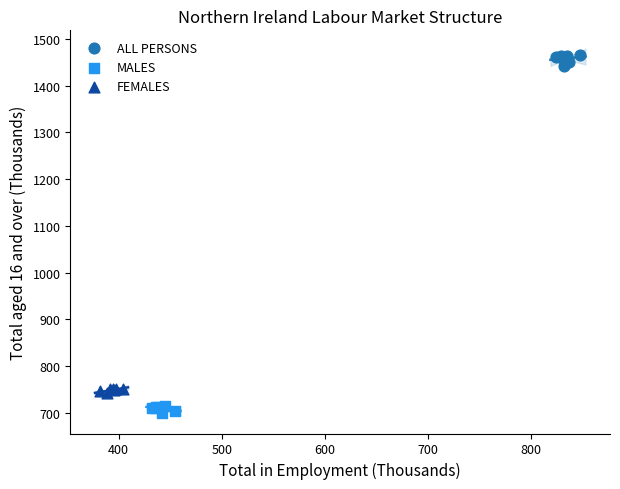

Which series reaches the maximum Y coordinate?

ALL PERSONS